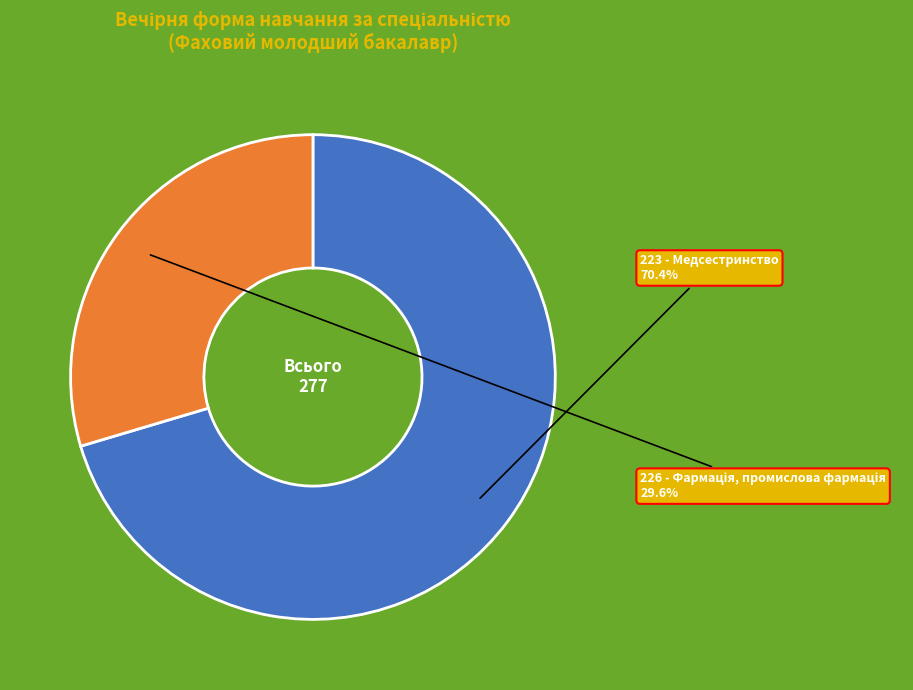

What percentage is NOT represented by 223 - Медсестринство?

29.6%